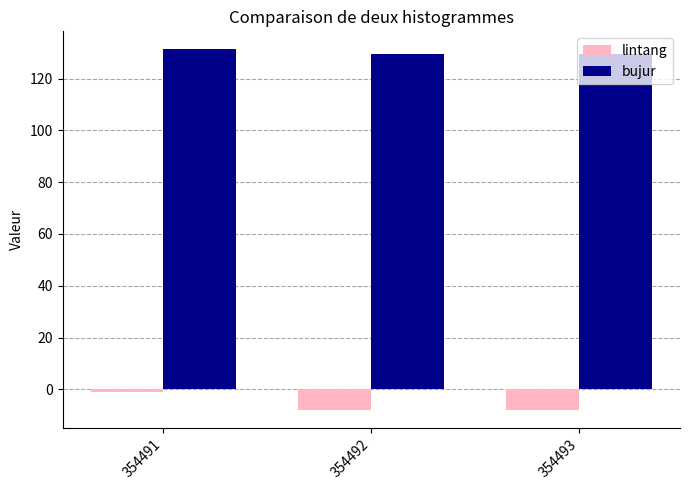

Reading left to right, transcribe all the data shown in this chart.

lintang: 354491=-0.9	354492=-7.9	354493=-7.9
bujur: 354491=131.3	354492=129.6	354493=129.6